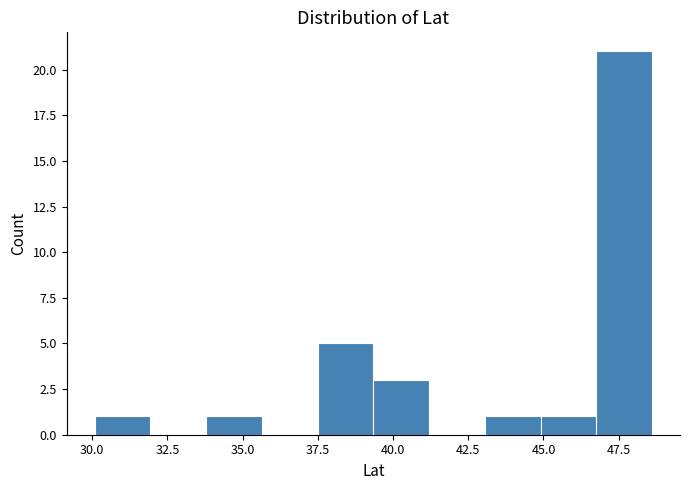

Read against the x-axis, roughly where is the centre of the tallest bar?

47.5